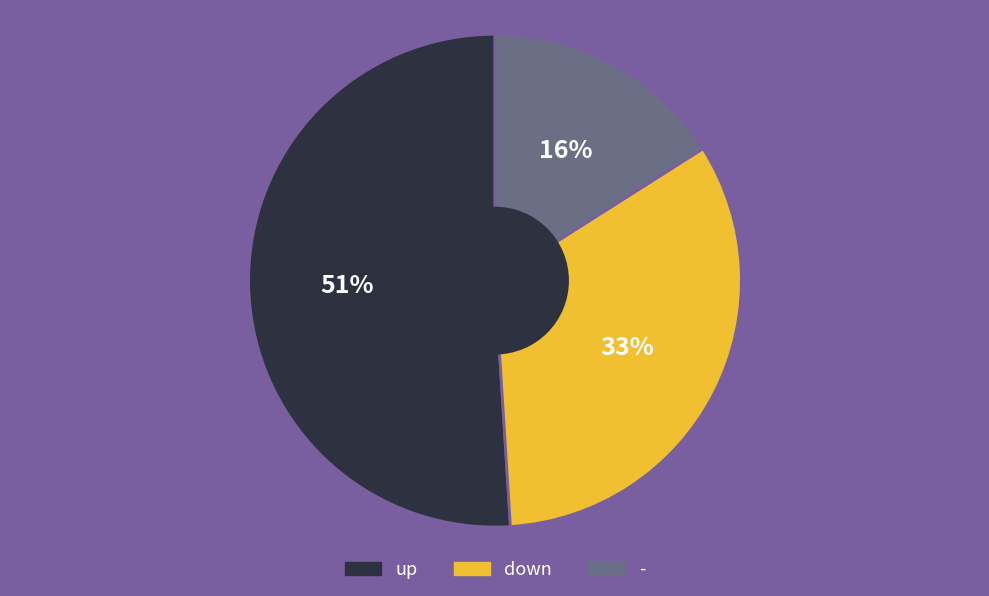

To the nearest percent, what is the difference between the largest and smallest slice percentages?

35%